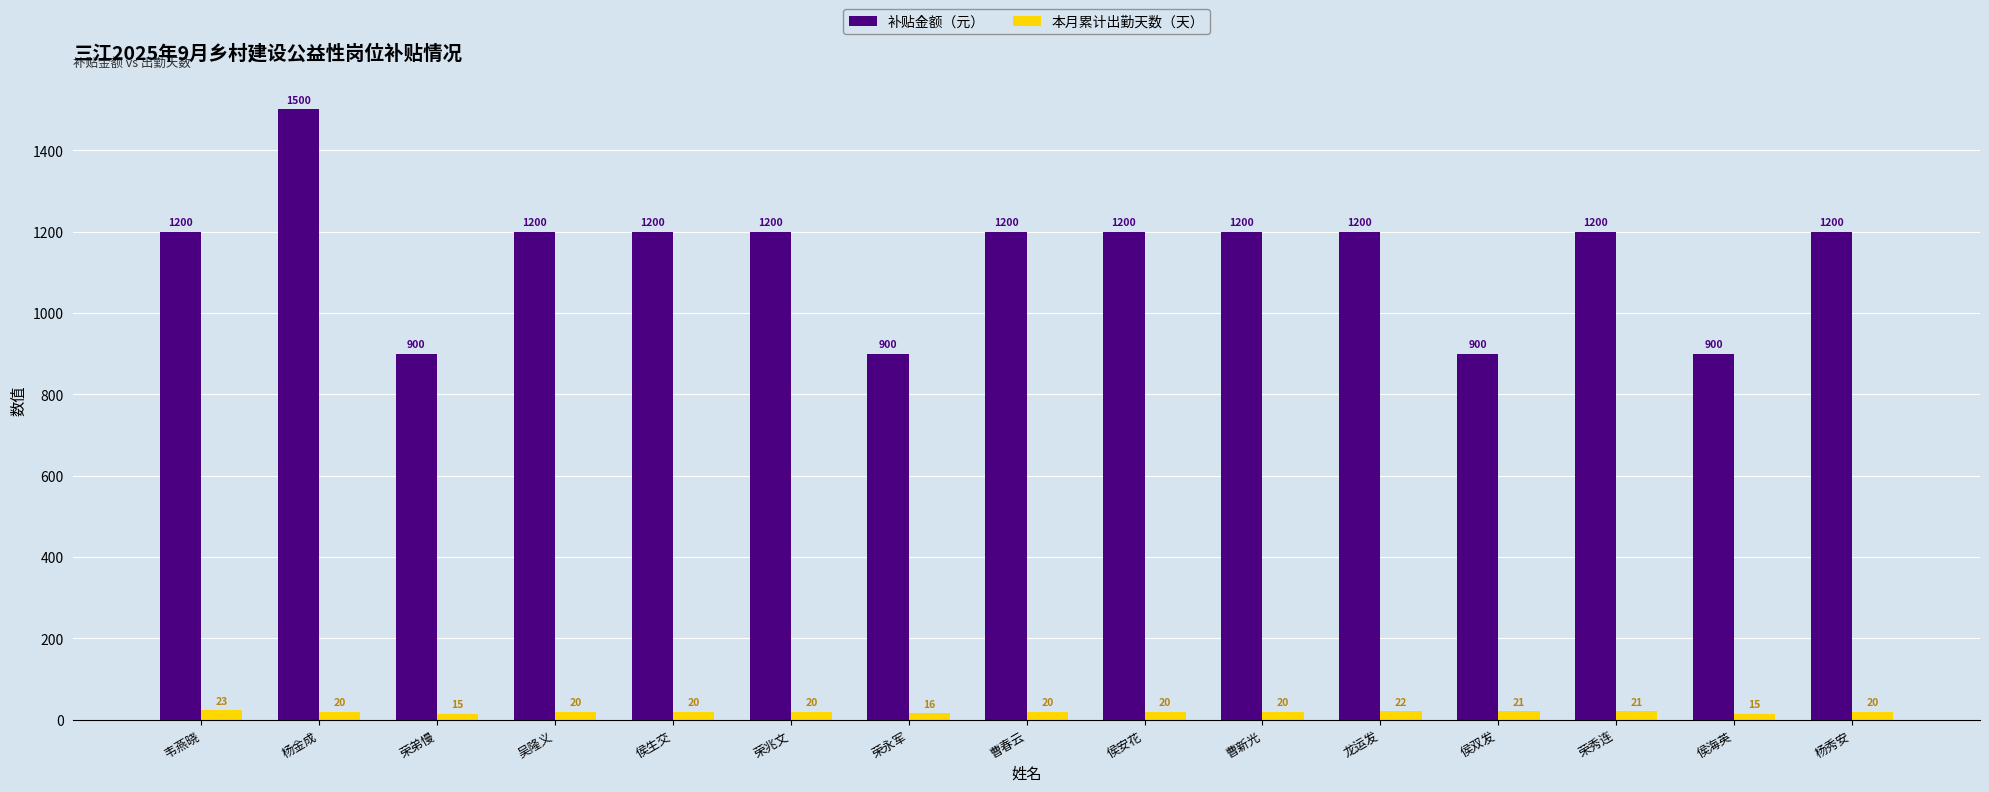

At how many categories does at least one series exceed 1173?

11